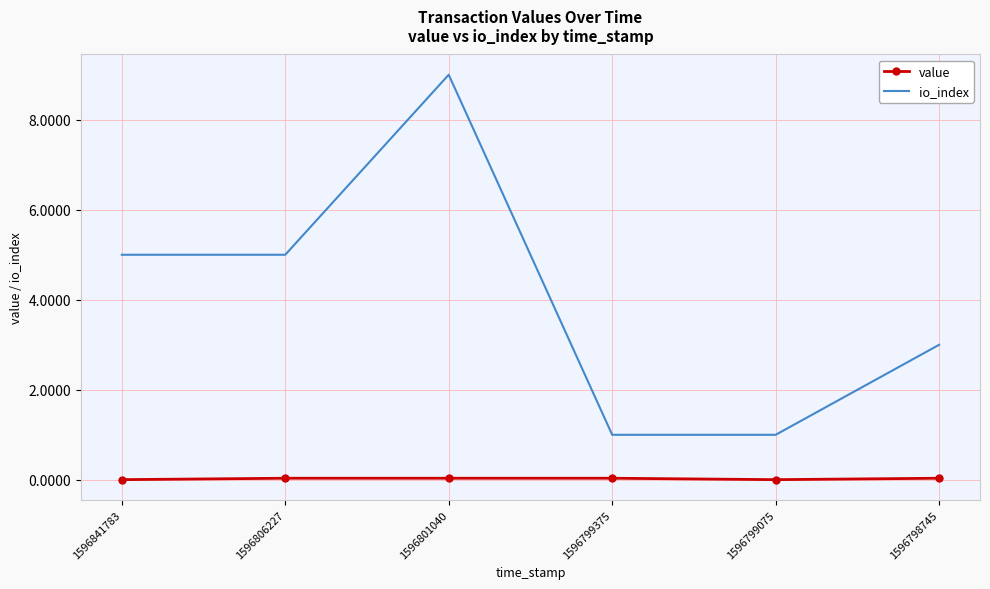

At which category is the sum across all series the highest?

1596801040